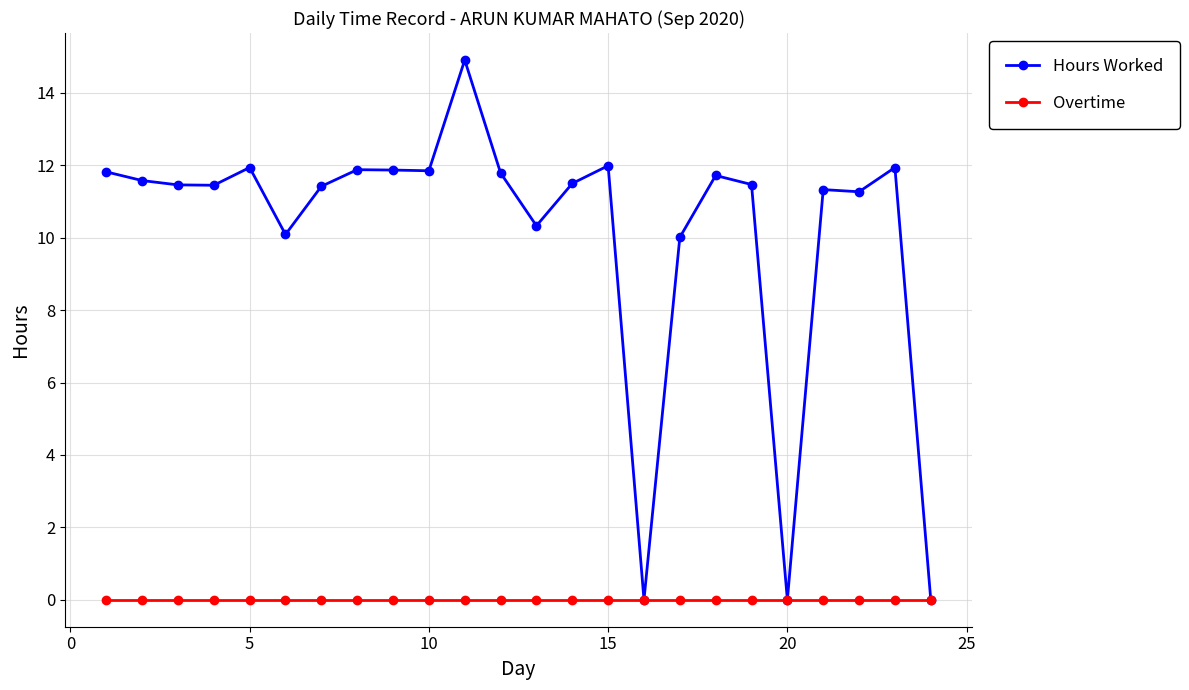

What is the value of the Hours Worked point at the 1st from the left?

11.8